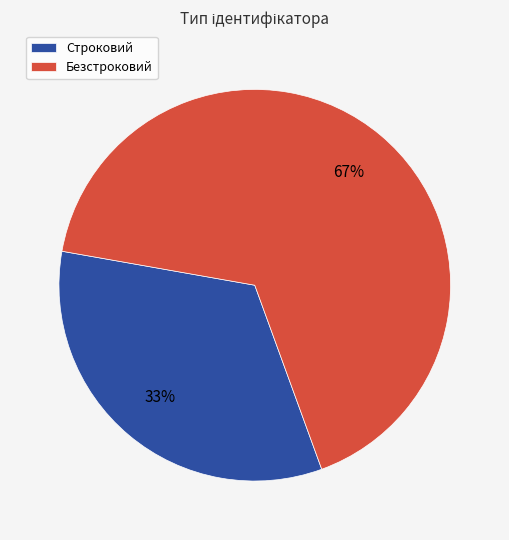

Between Безстроковий and Строковий, which is larger?

Безстроковий